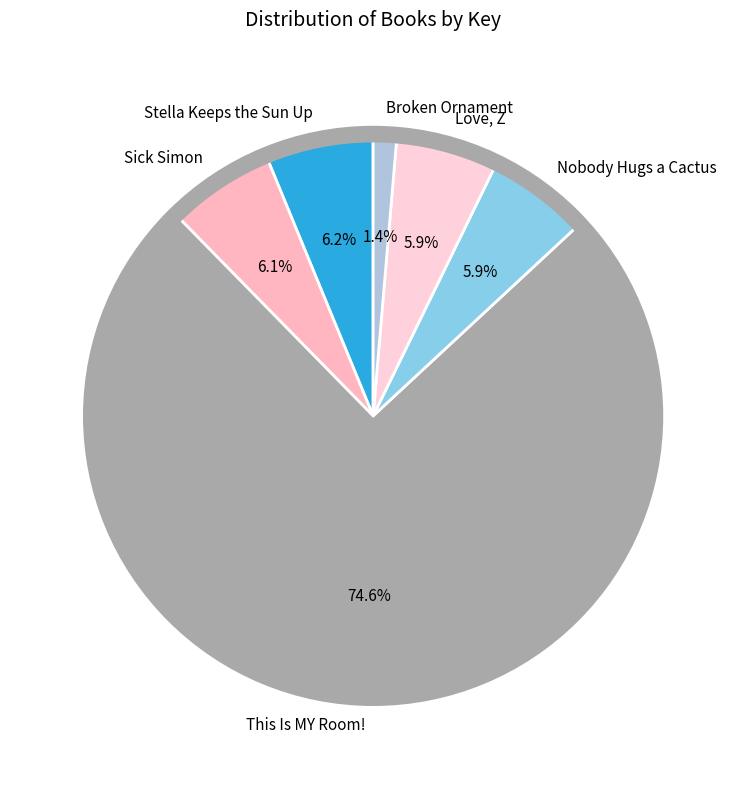

Between Sick Simon and Broken Ornament, which is larger?

Sick Simon